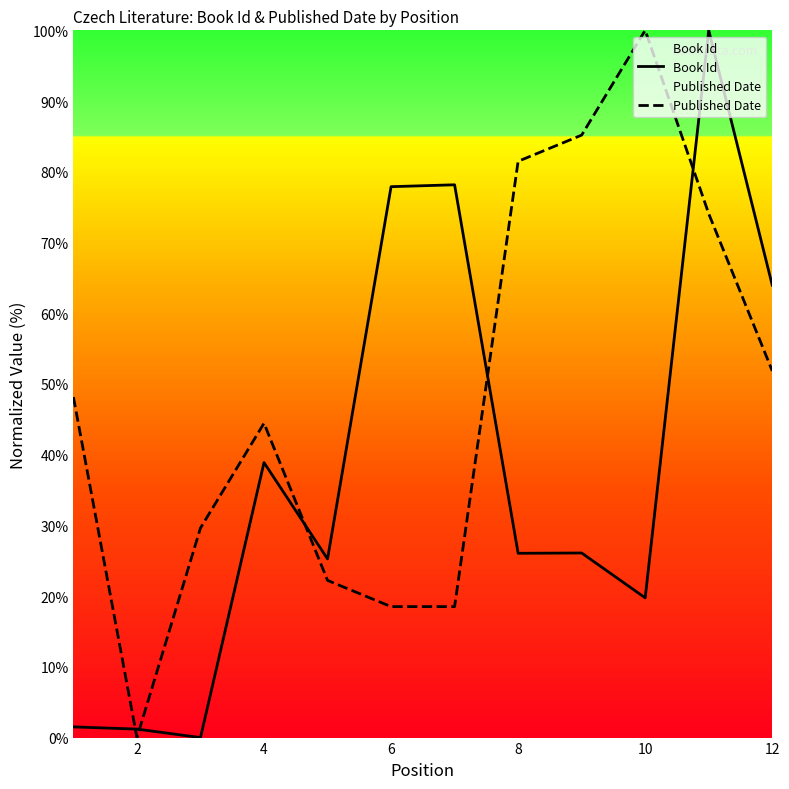

Where is Book Id nearest to the value 50?

4